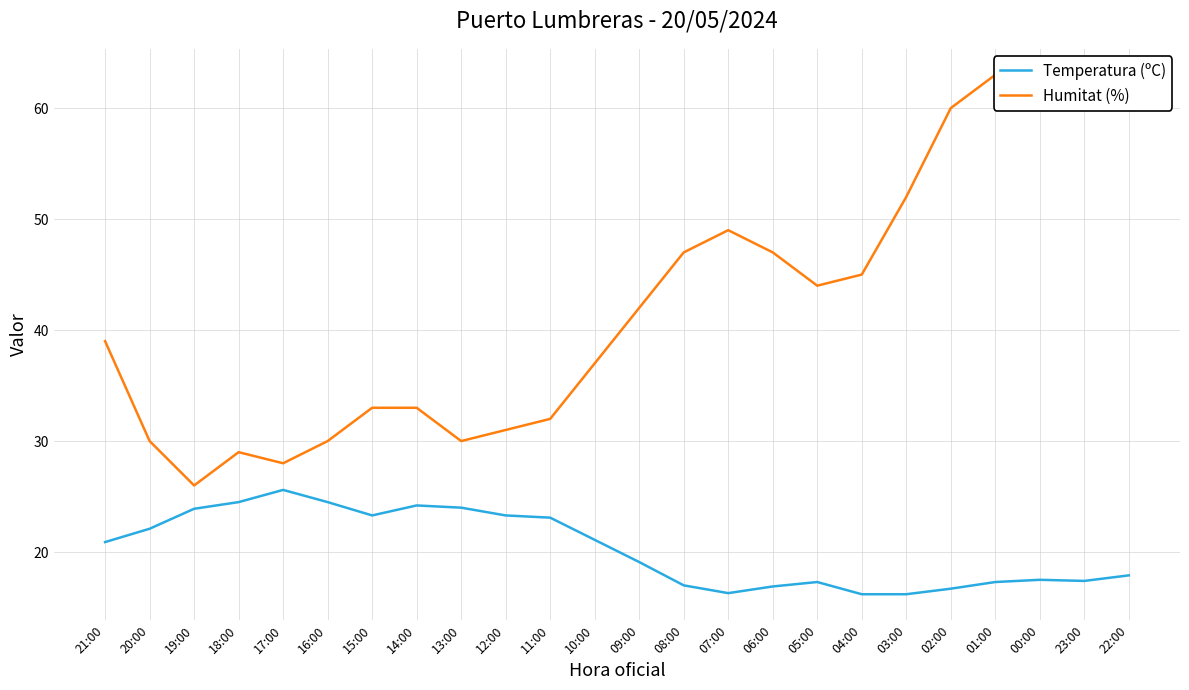

Which series changed the most between 16:00 and 12:00?

Temperatura (ºC)